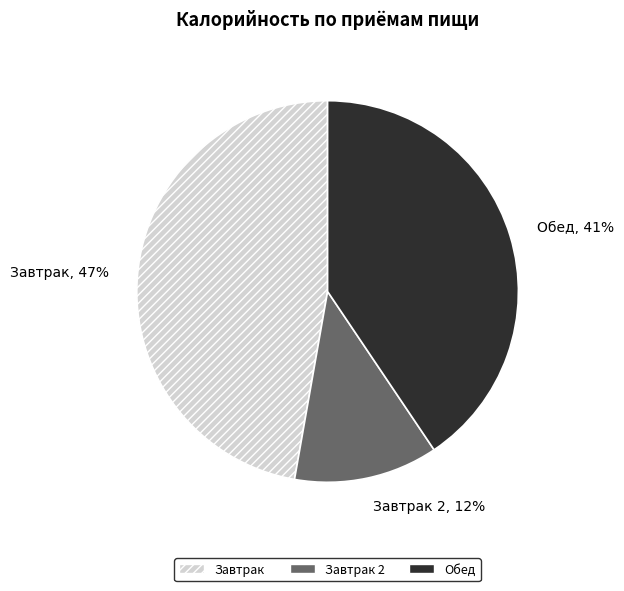

To the nearest percent, what is the combined percentage of Завтрак and Обед?

88%